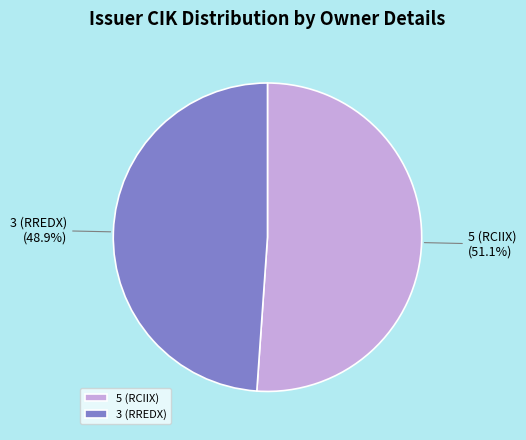

Count the number of slices in the pie.

2